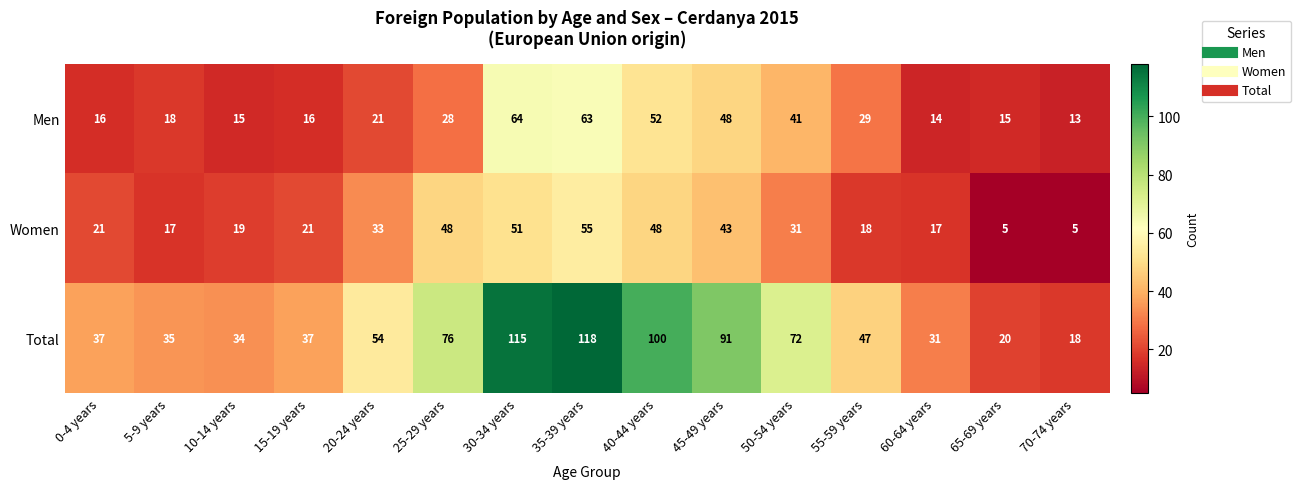

What is the total value across all series at 45-49 years?

182